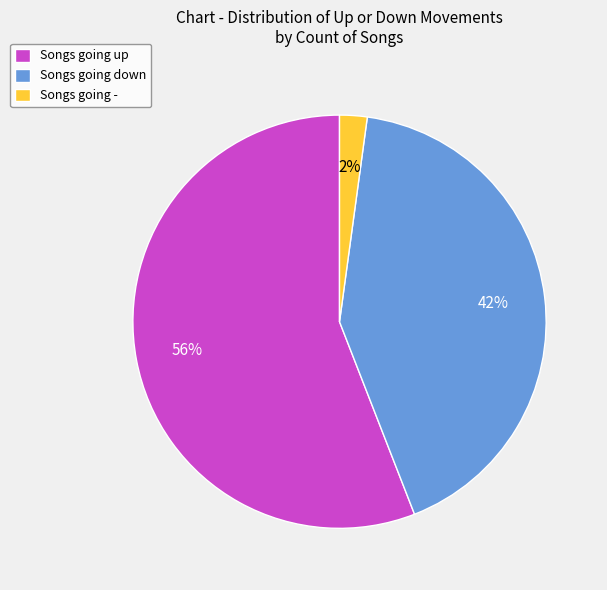

To the nearest percent, what portion does Songs going down represent?

42%